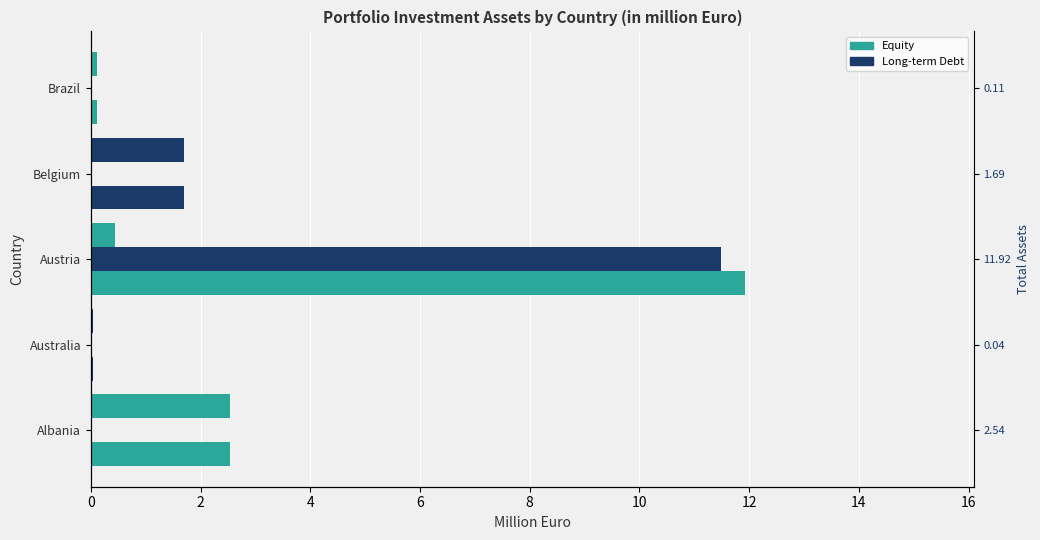

Rank the series at Brazil from highest to lowest value.

Equity, Total Assets, Long-term Debt